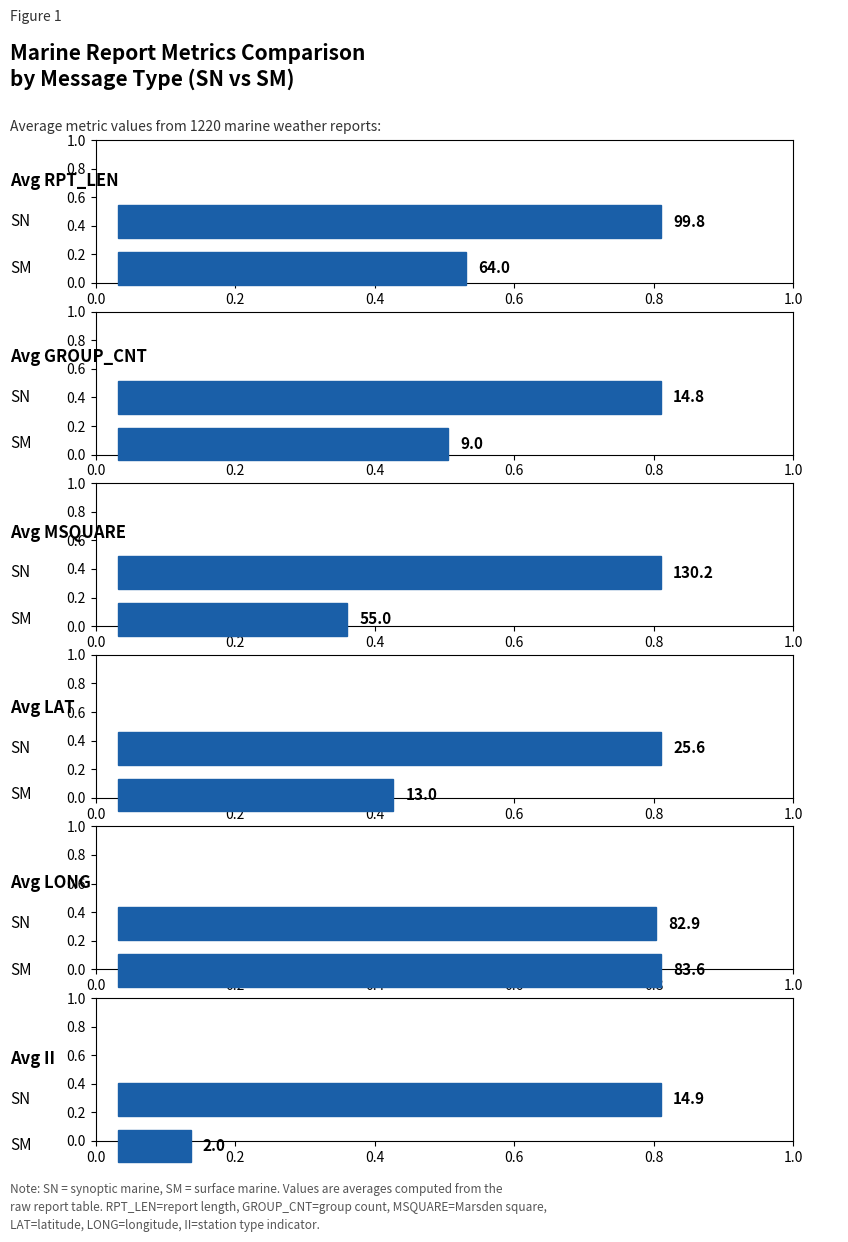

What value does the SM series have at 1?

9.0